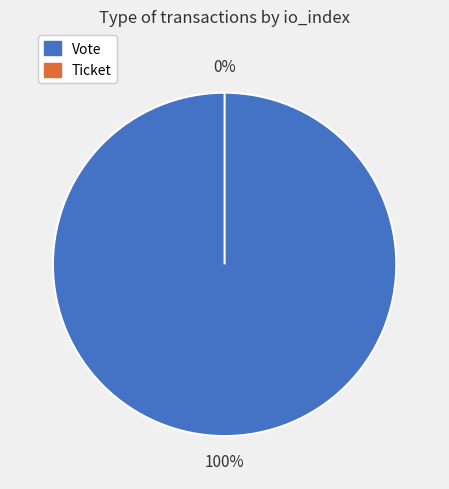

The Ticket slice represents 6% of the pie. True or false?

False